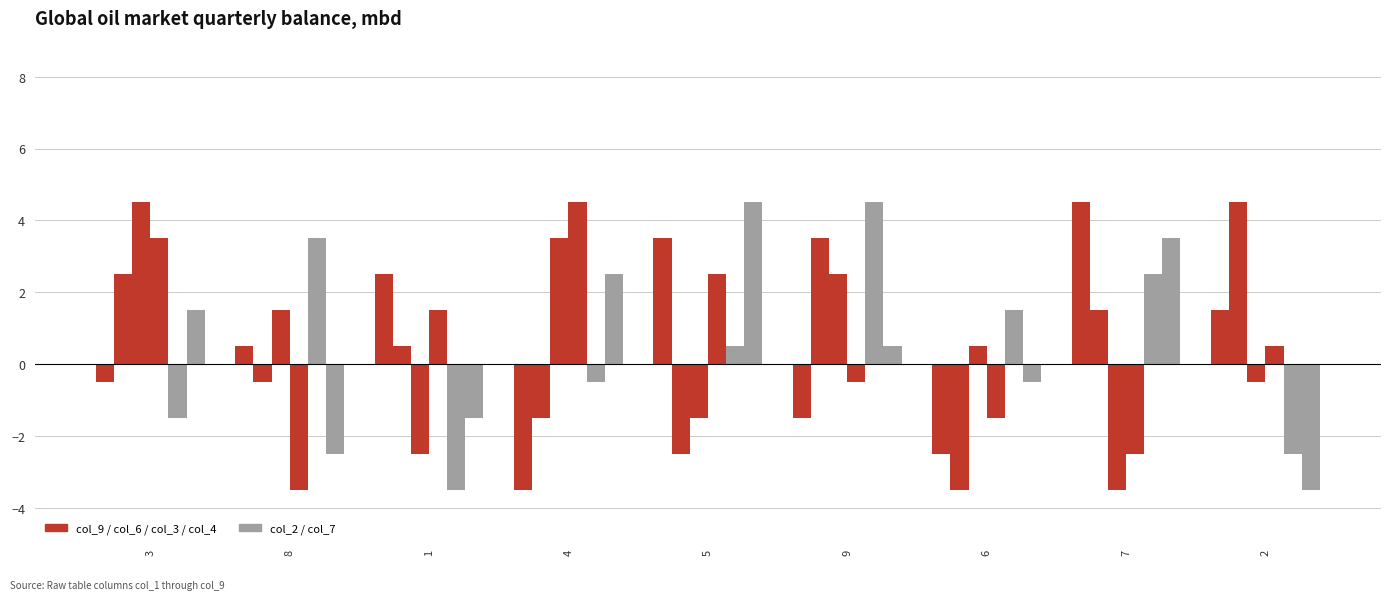

What is the label of the 7th bar from the left?

6